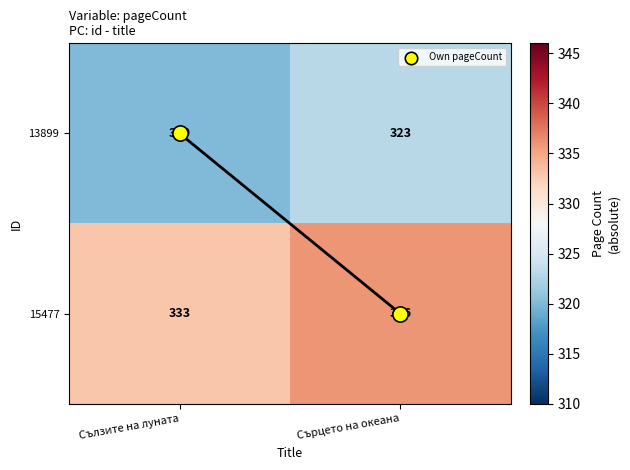

What is the greatest value displayed?

336